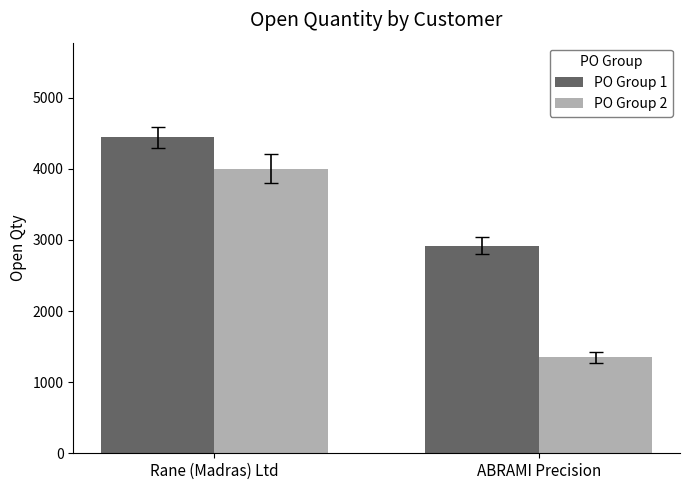

Which category has the highest value across all series?

Rane (Madras) Ltd